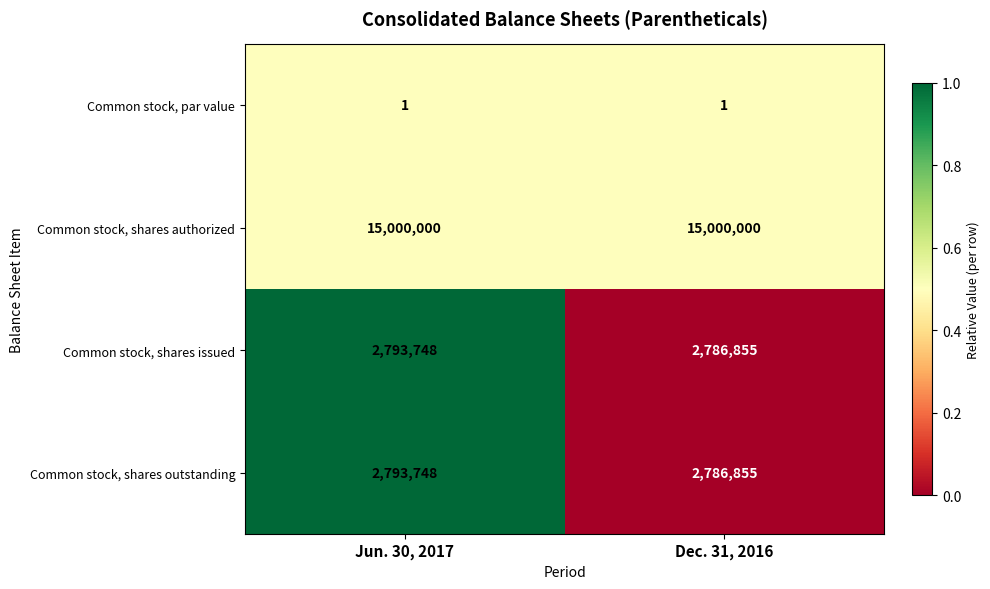

Reading left to right, transcribe all the data shown in this chart.

Common stock, par value: Jun. 30, 2017=1	Dec. 31, 2016=1
Common stock, shares authorized: Jun. 30, 2017=15000000	Dec. 31, 2016=15000000
Common stock, shares issued: Jun. 30, 2017=2793748	Dec. 31, 2016=2786855
Common stock, shares outstanding: Jun. 30, 2017=2793748	Dec. 31, 2016=2786855